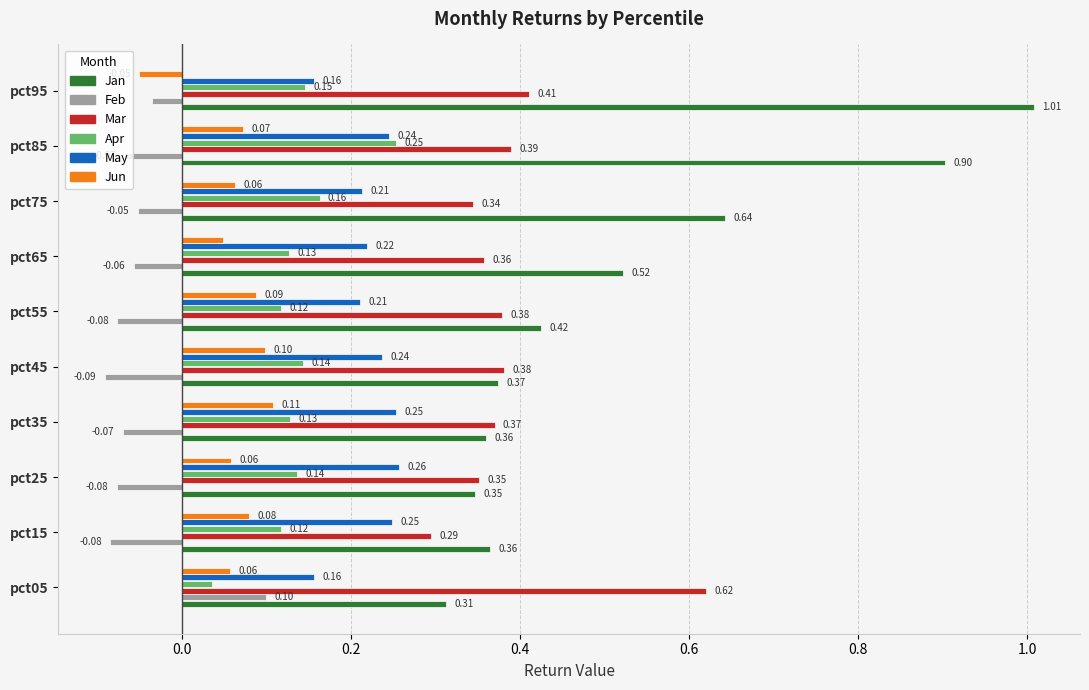

Which series has the widest spread of values?

Jan